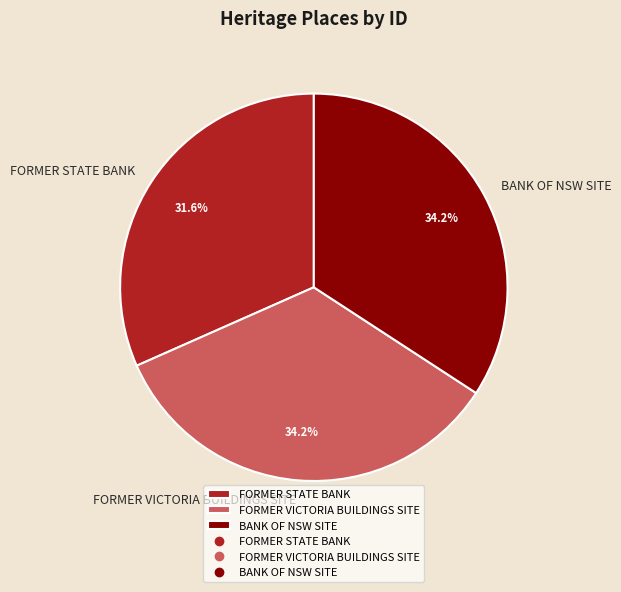

Between FORMER VICTORIA BUILDINGS SITE and FORMER STATE BANK, which is larger?

FORMER VICTORIA BUILDINGS SITE